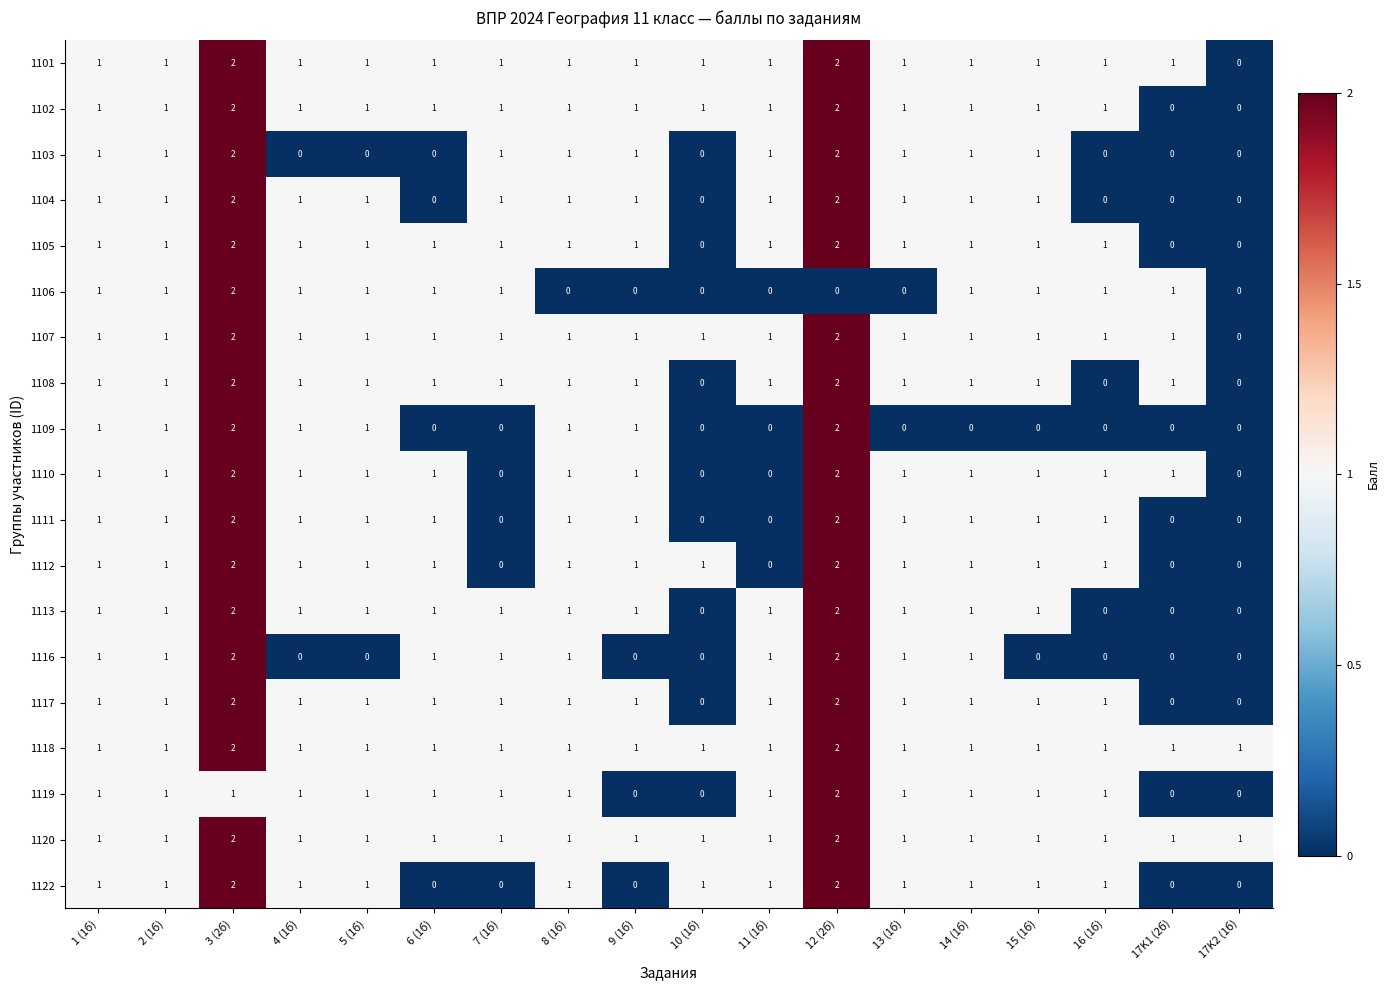

What is the sum of all 1103 values?

13